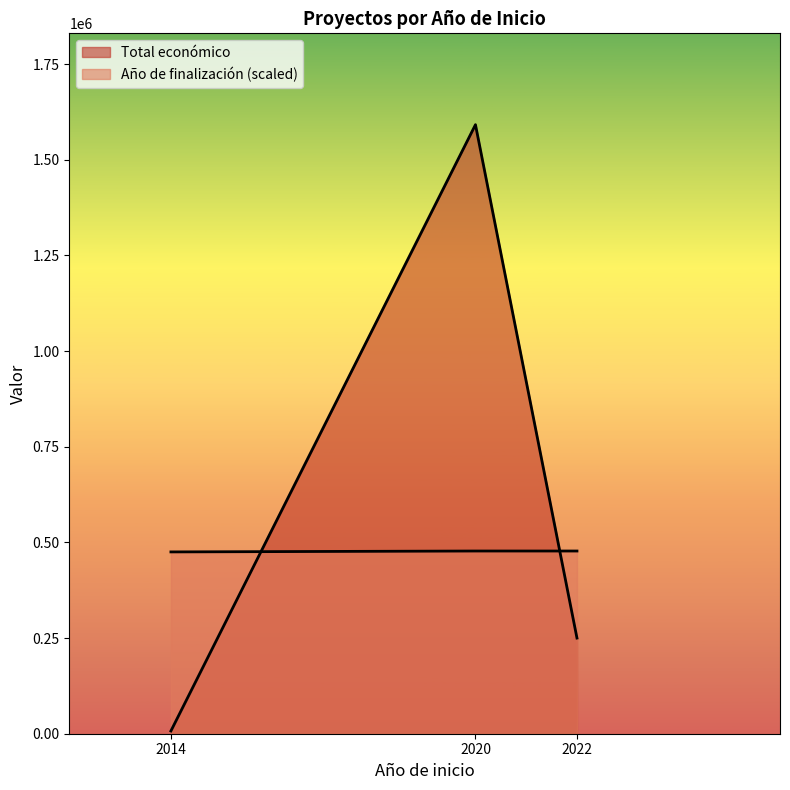

The value of Total económico at 2014 is 7200.0. True or false?

True